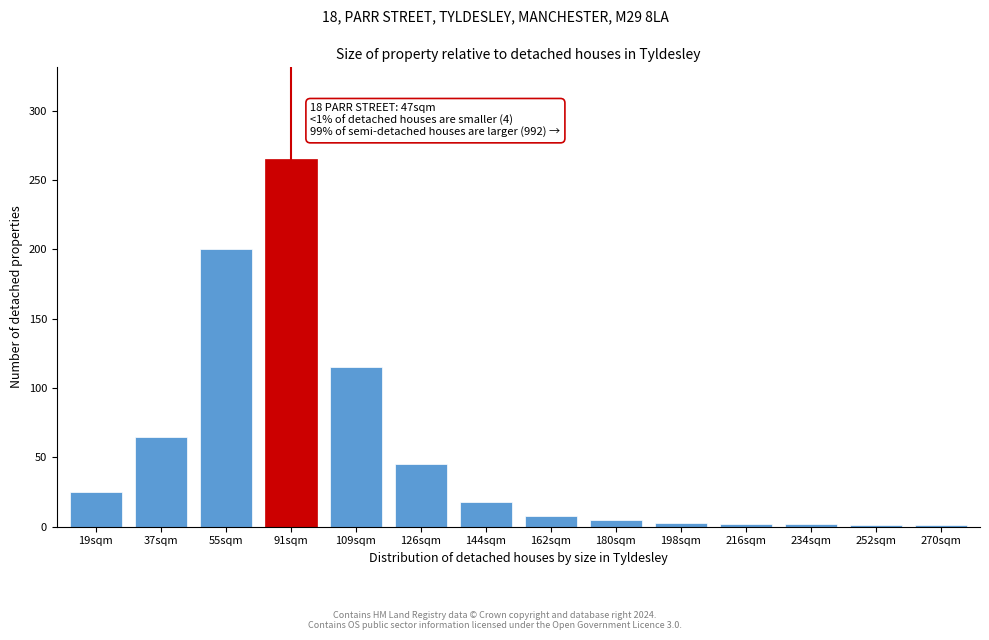

What is the greatest value displayed?

265